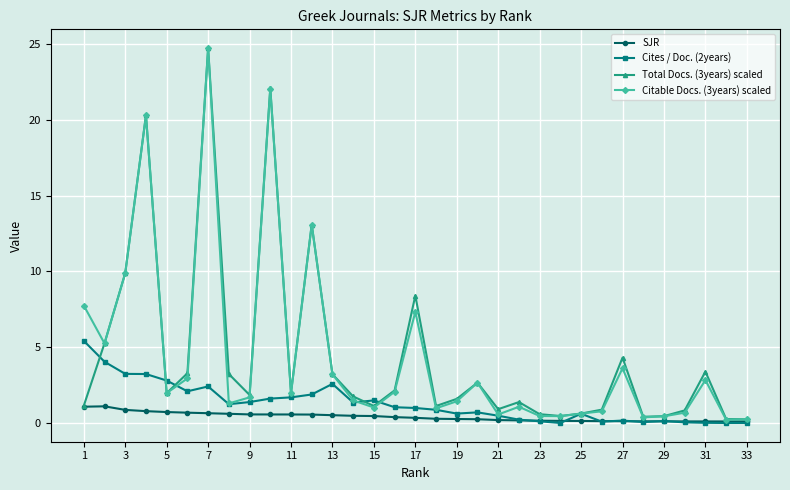

What is the maximum value shown in the chart?

24.7